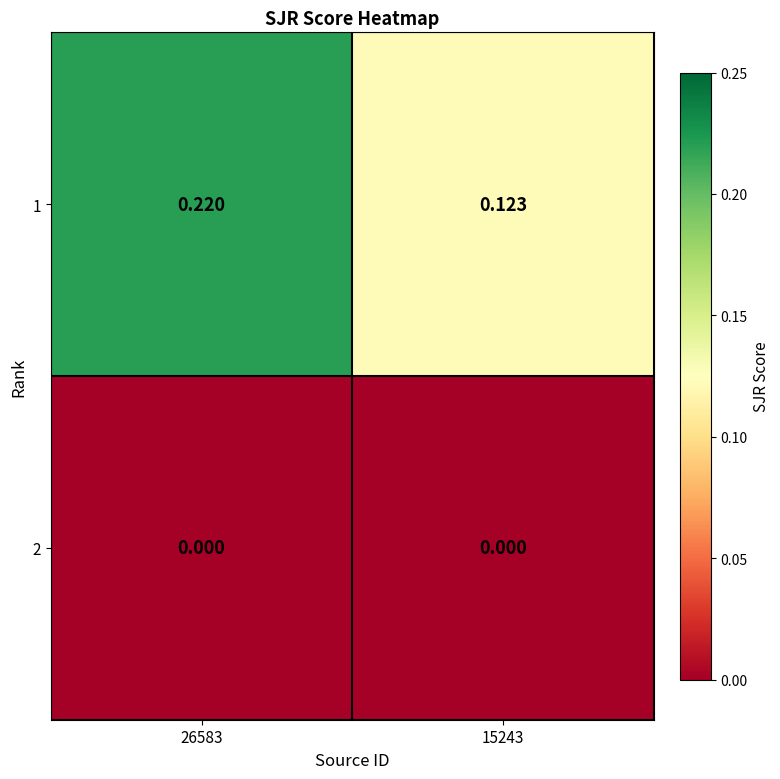

How many series are shown in this chart?

2